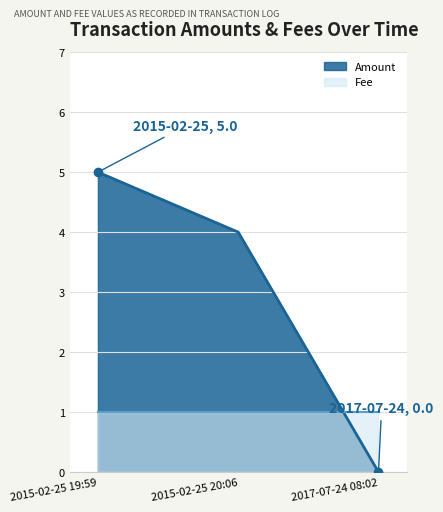

Reading right to left, list all the values displayed in this chart.

0	4	5